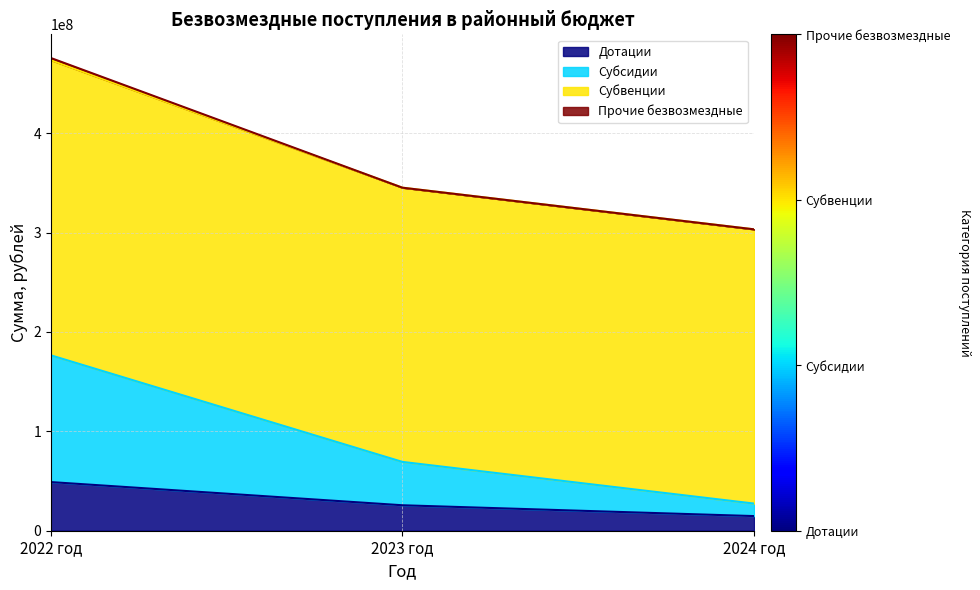

Does the chart have visible grid lines?

Yes